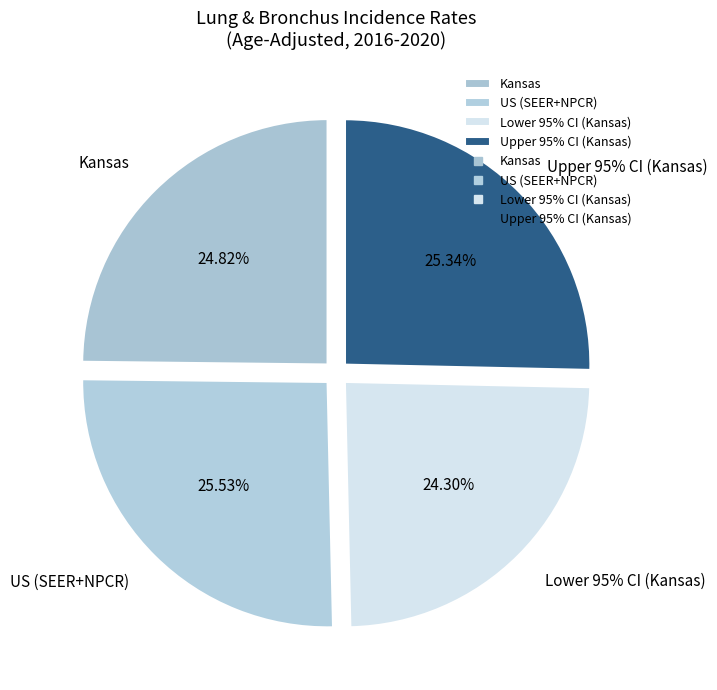

The US (SEER+NPCR) slice represents 13% of the pie. True or false?

False